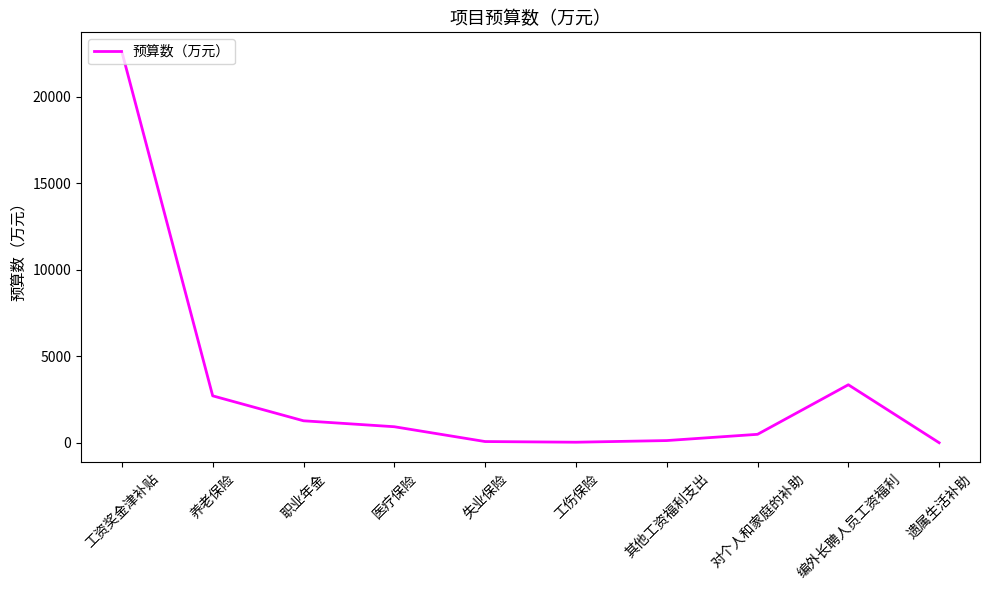

Is it true that the value at 职业年金 is 1281.7?

True